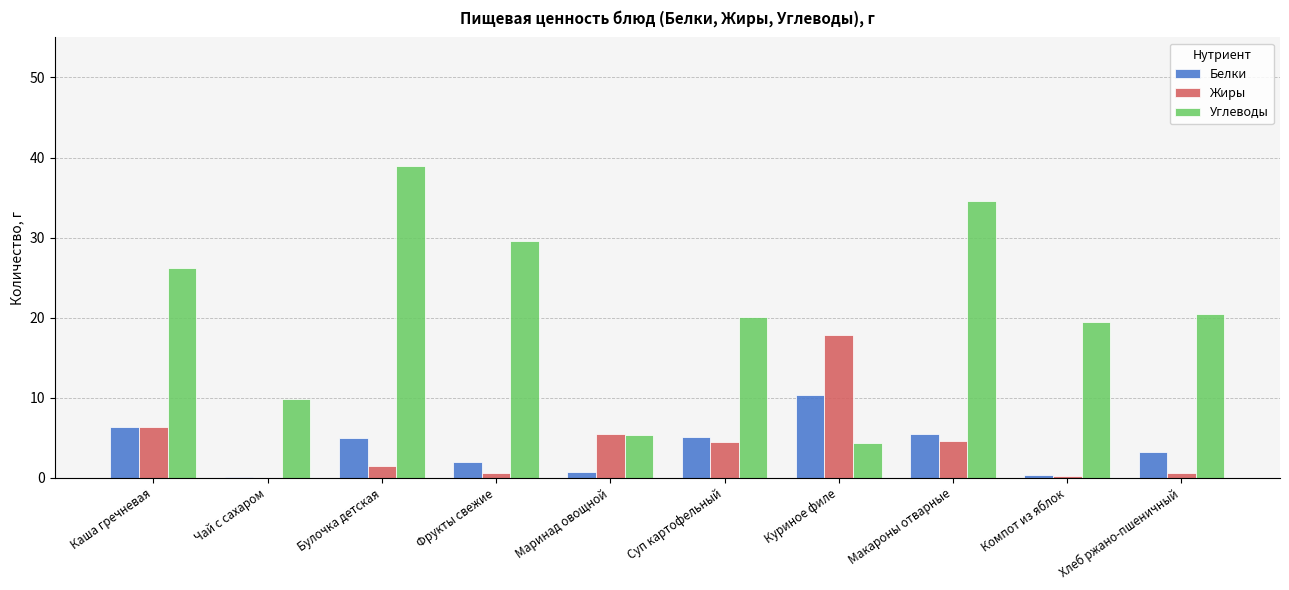

What is the spread (max minus min) of values at Чай с сахаром?

9.8